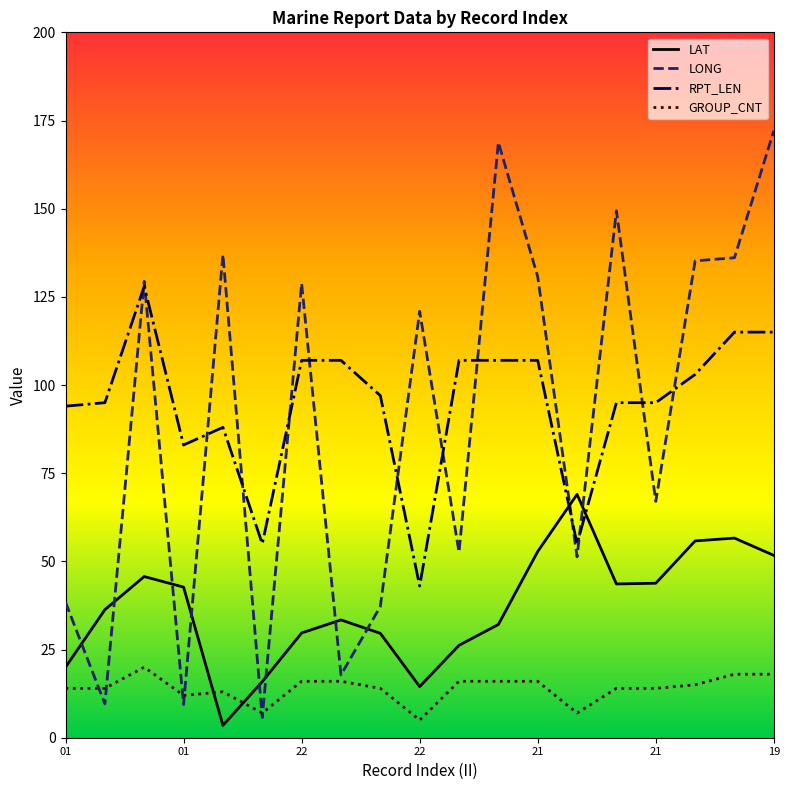

How many distinct data groups are displayed?

4